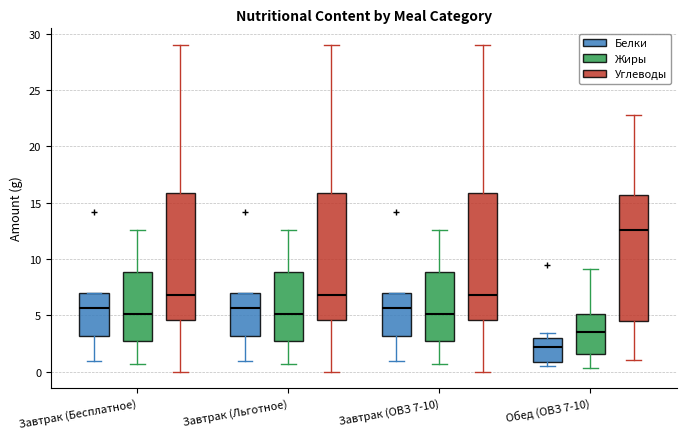

Reading left to right, read every box against the y-axis: the position of its median line, the range the box covers, and the ends of its whiskers. The values are not printed on the chart, so give them approximately, as read against the axis.

Завтрак (Бесплатное) (Белки): median 5.5, box 3.0 to 7.0, whiskers 1.0 to 7.0
Завтрак (Бесплатное) (Жиры): median 5.0, box 2.5 to 9.0, whiskers 0.5 to 12.5
Завтрак (Бесплатное) (Углеводы): median 7.0, box 4.5 to 16.0, whiskers 0.0 to 29.0
Завтрак (Льготное) (Белки): median 5.5, box 3.0 to 7.0, whiskers 1.0 to 7.0
Завтрак (Льготное) (Жиры): median 5.0, box 2.5 to 9.0, whiskers 0.5 to 12.5
Завтрак (Льготное) (Углеводы): median 7.0, box 4.5 to 16.0, whiskers 0.0 to 29.0
Завтрак (ОВЗ 7-10) (Белки): median 5.5, box 3.0 to 7.0, whiskers 1.0 to 7.0
Завтрак (ОВЗ 7-10) (Жиры): median 5.0, box 2.5 to 9.0, whiskers 0.5 to 12.5
Завтрак (ОВЗ 7-10) (Углеводы): median 7.0, box 4.5 to 16.0, whiskers 0.0 to 29.0
Обед (ОВЗ 7-10) (Белки): median 2.0, box 1.0 to 3.0, whiskers 0.5 to 3.5
Обед (ОВЗ 7-10) (Жиры): median 3.5, box 1.5 to 5.0, whiskers 0.5 to 9.0
Обед (ОВЗ 7-10) (Углеводы): median 12.5, box 4.5 to 15.5, whiskers 1.0 to 23.0